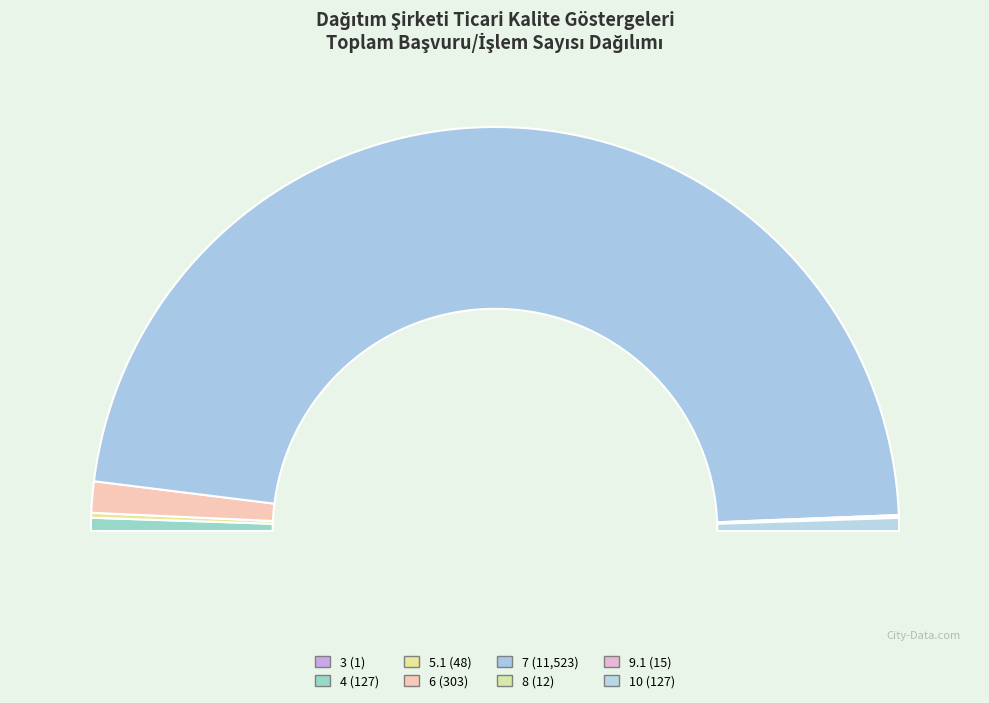

To the nearest percent, what is the difference between the largest and smallest slice percentages?

95%